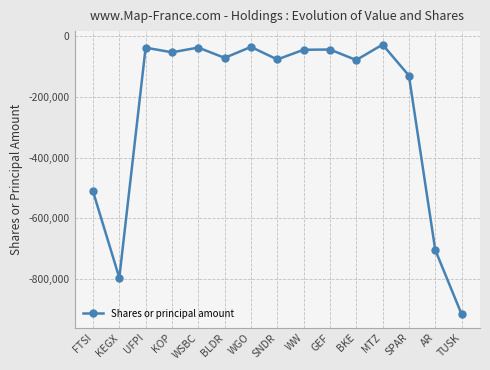

At which category does the chart reach its minimum across all series?

TUSK